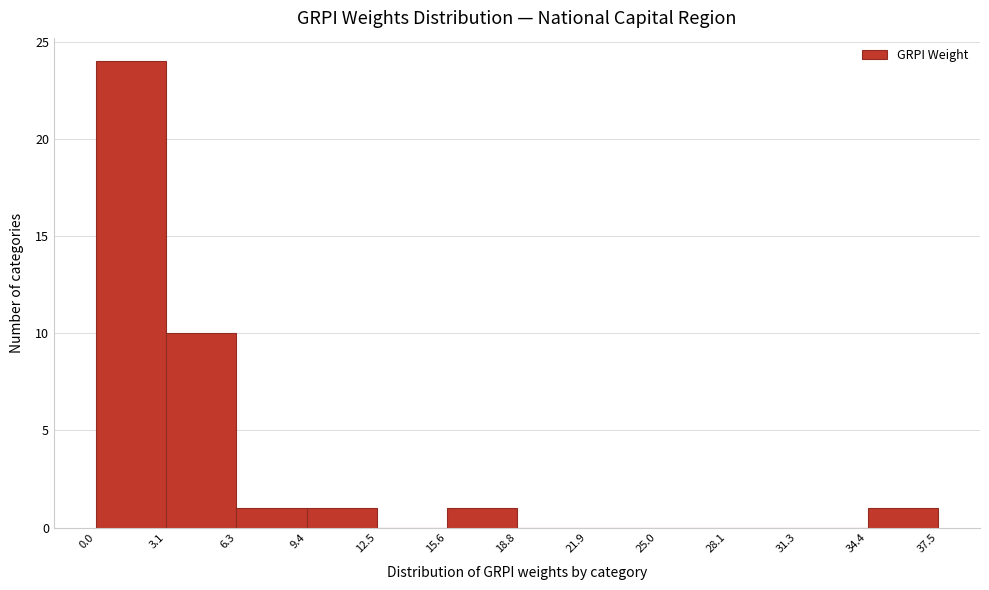

What is the height of the bar covering 15.6 to 18.8 on the x-axis? The values are not printed on the chart, so give them approximately, as read against the axis.

1